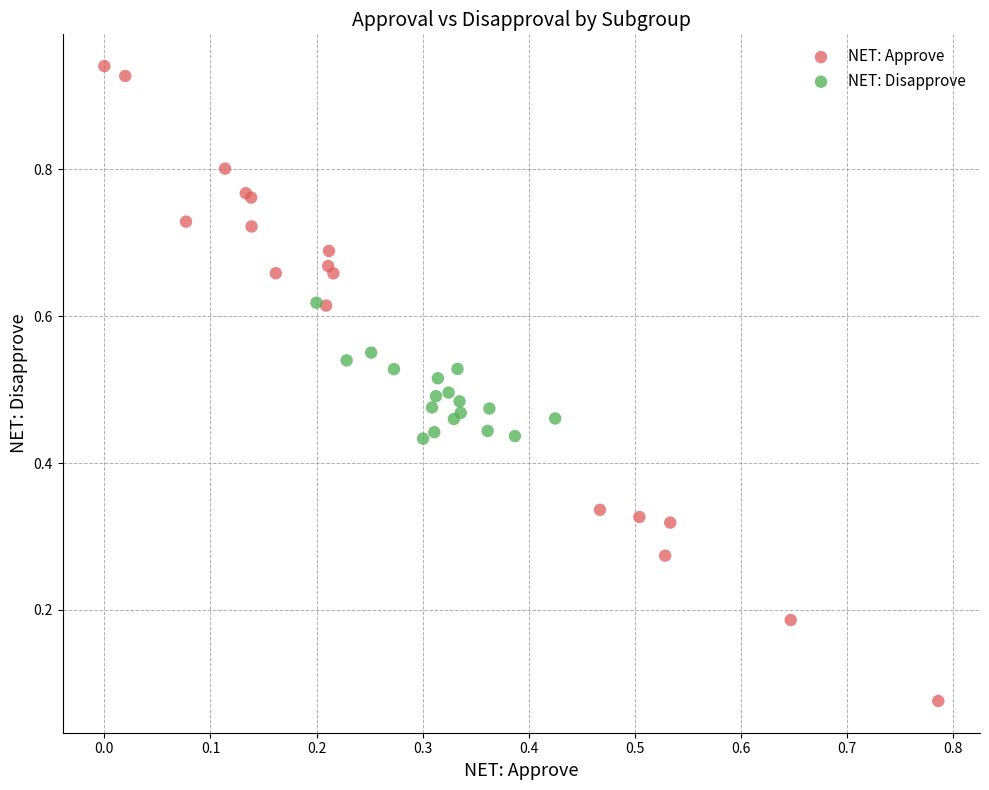

Which series reaches the minimum Y coordinate?

NET: Approve